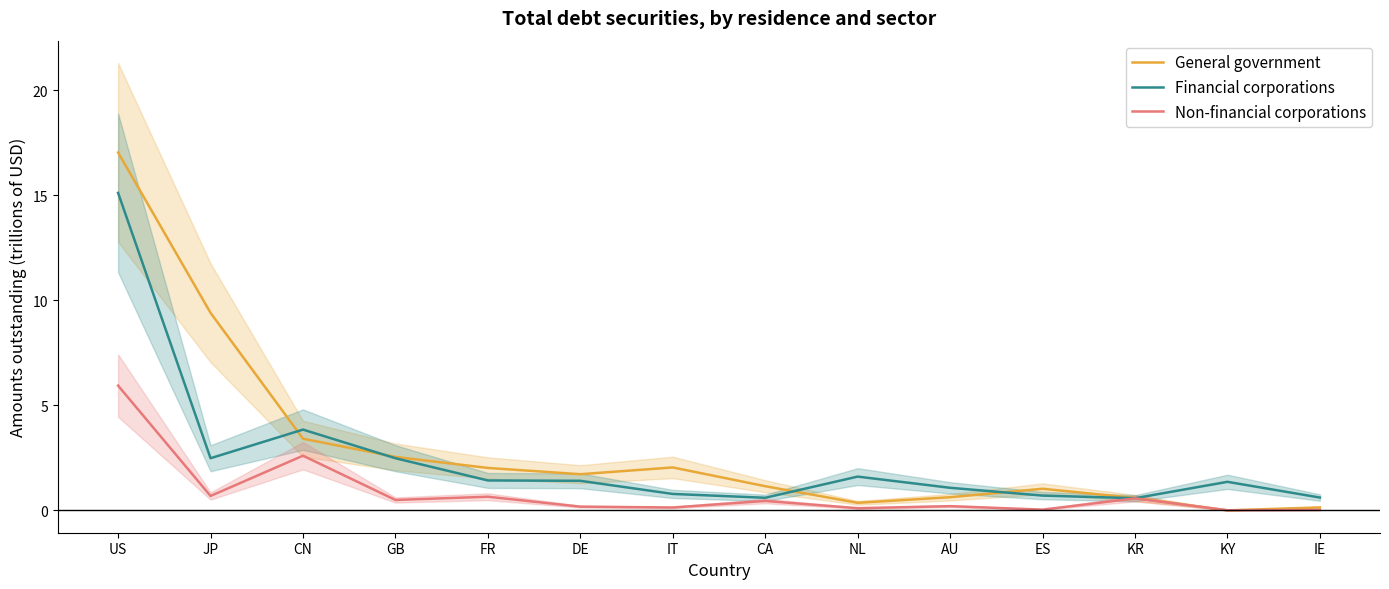

What position from the left is US?

1